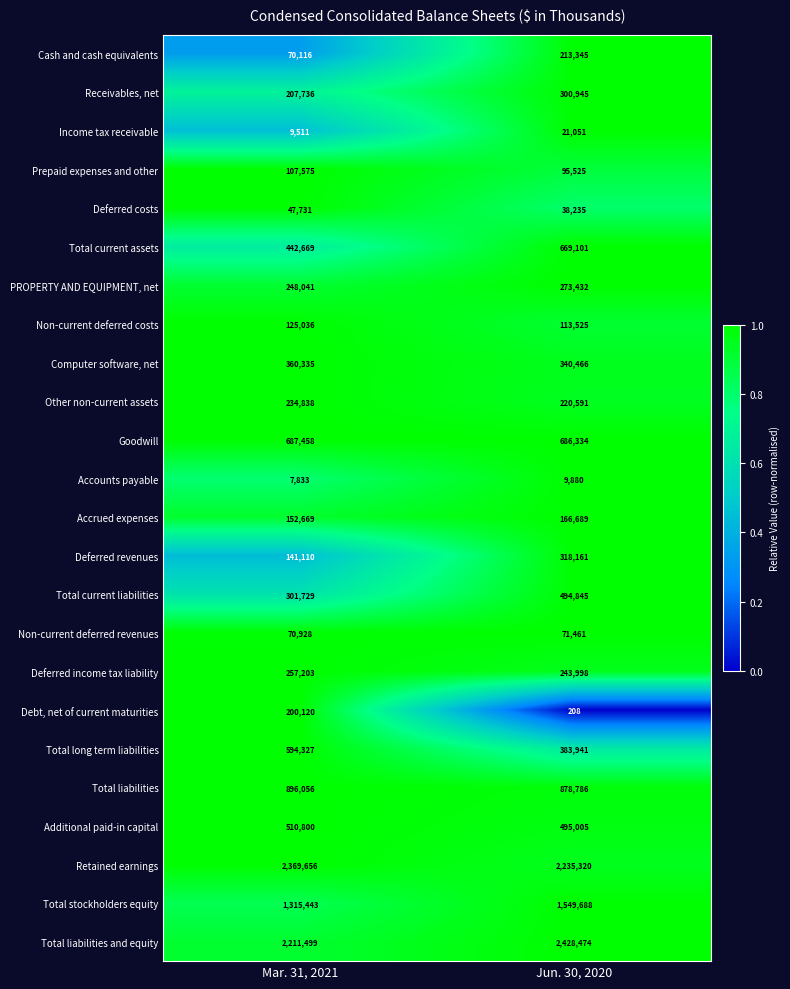

Between Mar. 31, 2021 and Jun. 30, 2020, which series saw the biggest shift?

Total stockholders equity